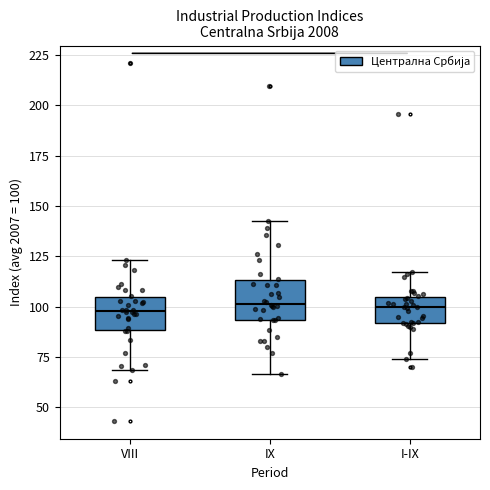

Reading left to right, read every box against the y-axis: the position of its median line, the range the box covers, and the ends of its whiskers. The values are not printed on the chart, so give them approximately, as read against the axis.

VIII: median 100, box 90 to 105, whiskers 70 to 125
IX: median 100, box 95 to 115, whiskers 65 to 145
I-IX: median 100, box 90 to 105, whiskers 75 to 115